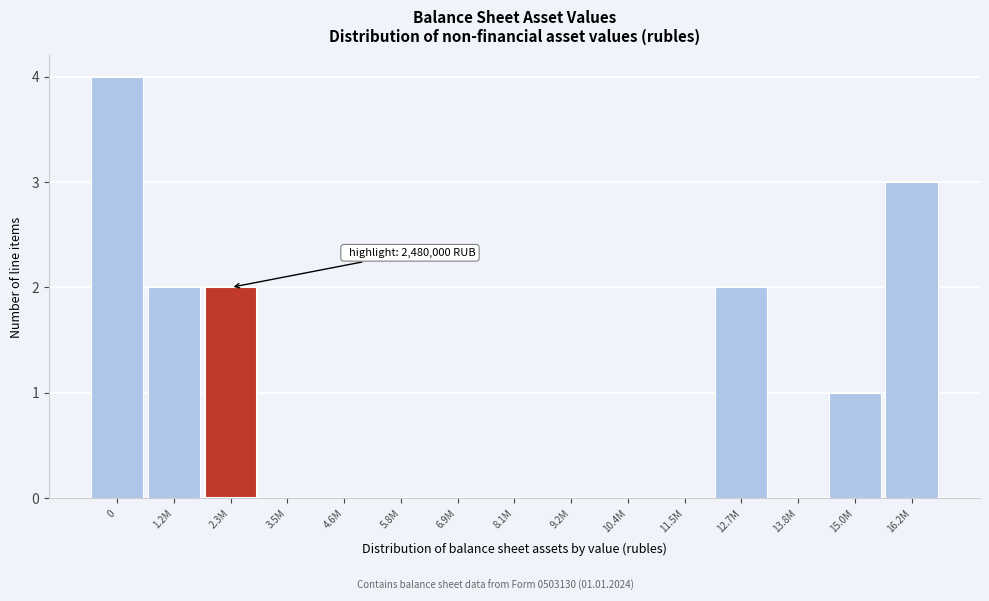

Reading right to left, what are all the values shown in this chart?

16.2M=3	15.0M=1	13.8M=0	12.7M=2	11.5M=0	10.4M=0	9.2M=0	8.1M=0	6.9M=0	5.8M=0	4.6M=0	3.5M=0	2.3M=2	1.2M=2	0=4